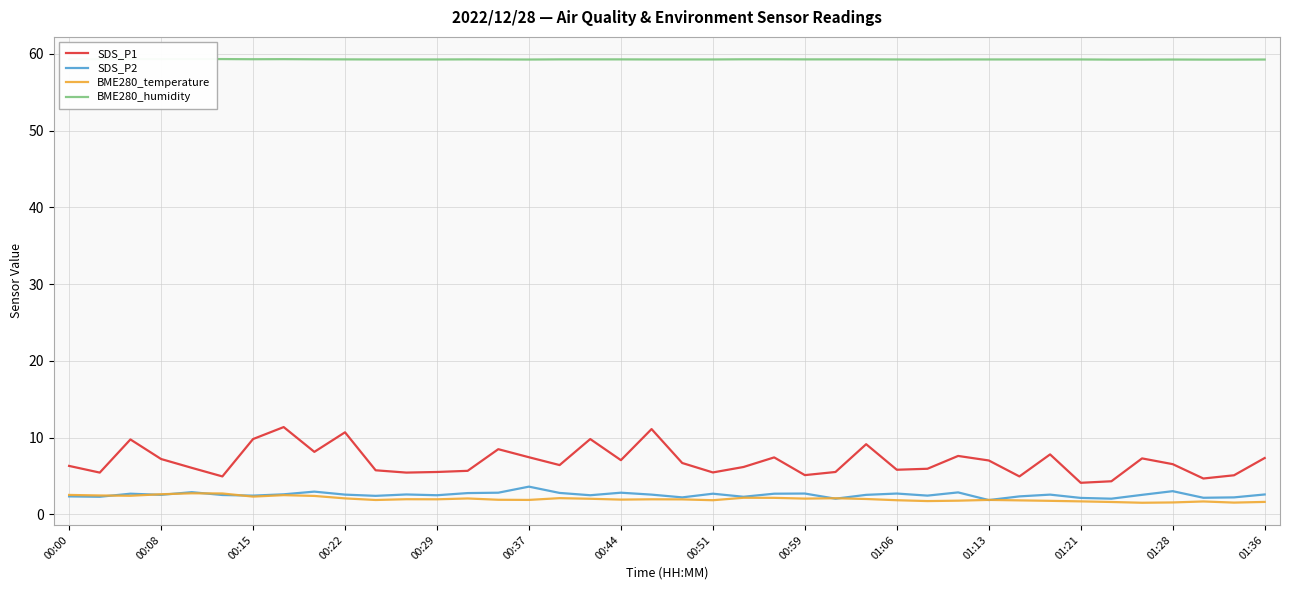

In SDS_P2, how many points are lower than both neighbors (excluding endpoints)?

13